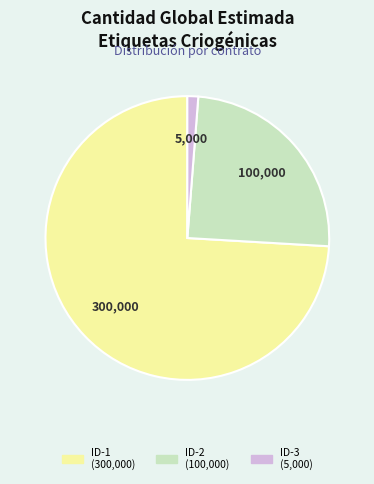

How many segments does this pie chart have?

3